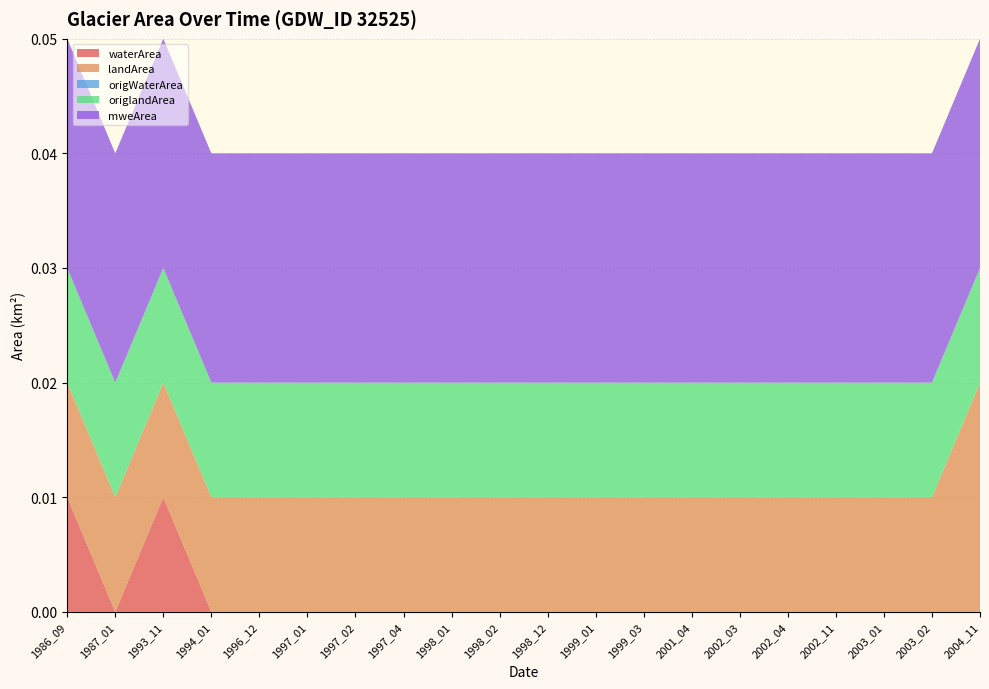

Reading left to right, extract all data points from this chart.

waterArea: 1986_09=0.0	1987_01=0.0	1993_11=0.0	1994_01=0.0	1996_12=0.0	1997_01=0.0	1997_02=0.0	1997_04=0.0	1998_01=0.0	1998_02=0.0	1998_12=0.0	1999_01=0.0	1999_03=0.0	2001_04=0.0	2002_03=0.0	2002_04=0.0	2002_11=0.0	2003_01=0.0	2003_02=0.0	2004_11=0.0
landArea: 1986_09=0.0	1987_01=0.0	1993_11=0.0	1994_01=0.0	1996_12=0.0	1997_01=0.0	1997_02=0.0	1997_04=0.0	1998_01=0.0	1998_02=0.0	1998_12=0.0	1999_01=0.0	1999_03=0.0	2001_04=0.0	2002_03=0.0	2002_04=0.0	2002_11=0.0	2003_01=0.0	2003_02=0.0	2004_11=0.0
origWaterArea: 1986_09=0.0	1987_01=0.0	1993_11=0.0	1994_01=0.0	1996_12=0.0	1997_01=0.0	1997_02=0.0	1997_04=0.0	1998_01=0.0	1998_02=0.0	1998_12=0.0	1999_01=0.0	1999_03=0.0	2001_04=0.0	2002_03=0.0	2002_04=0.0	2002_11=0.0	2003_01=0.0	2003_02=0.0	2004_11=0.0
origlandArea: 1986_09=0.0	1987_01=0.0	1993_11=0.0	1994_01=0.0	1996_12=0.0	1997_01=0.0	1997_02=0.0	1997_04=0.0	1998_01=0.0	1998_02=0.0	1998_12=0.0	1999_01=0.0	1999_03=0.0	2001_04=0.0	2002_03=0.0	2002_04=0.0	2002_11=0.0	2003_01=0.0	2003_02=0.0	2004_11=0.0
mweArea: 1986_09=0.0	1987_01=0.0	1993_11=0.0	1994_01=0.0	1996_12=0.0	1997_01=0.0	1997_02=0.0	1997_04=0.0	1998_01=0.0	1998_02=0.0	1998_12=0.0	1999_01=0.0	1999_03=0.0	2001_04=0.0	2002_03=0.0	2002_04=0.0	2002_11=0.0	2003_01=0.0	2003_02=0.0	2004_11=0.0